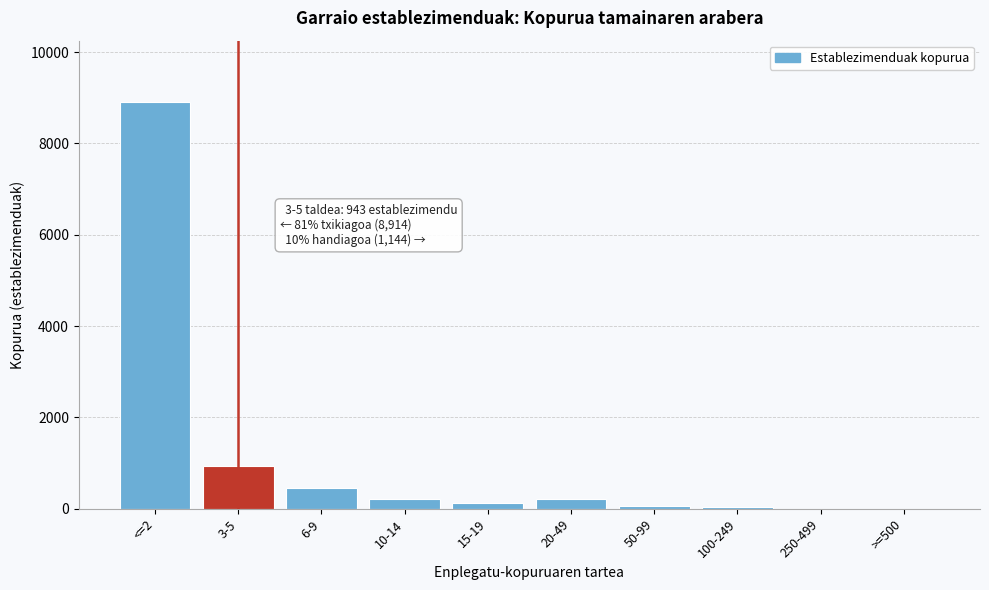

What is the sum of all values?

11001